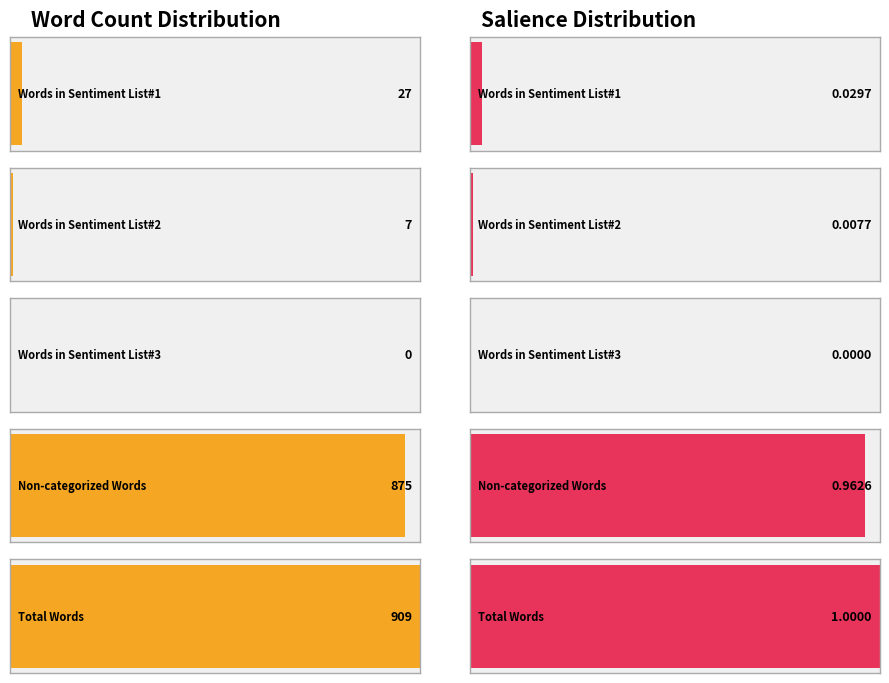

Where does the data first go above 27?

Non-categorized Words